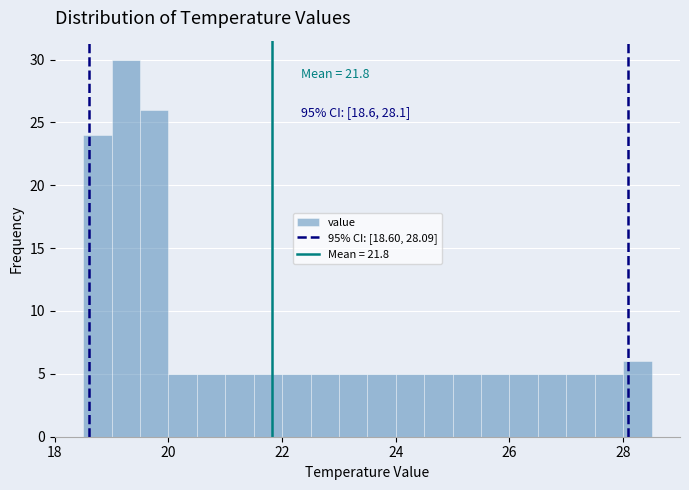

Read against the x-axis, roughly where is the centre of the tallest bar?

19.2